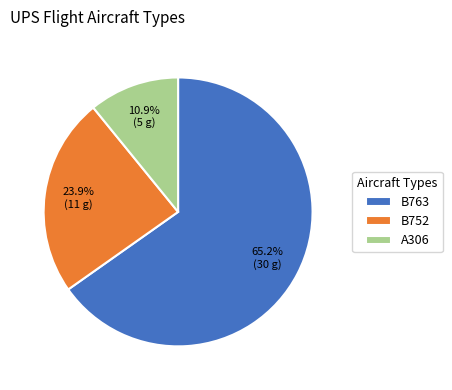

Do B763 and B752 together represent more than half of the pie?

Yes